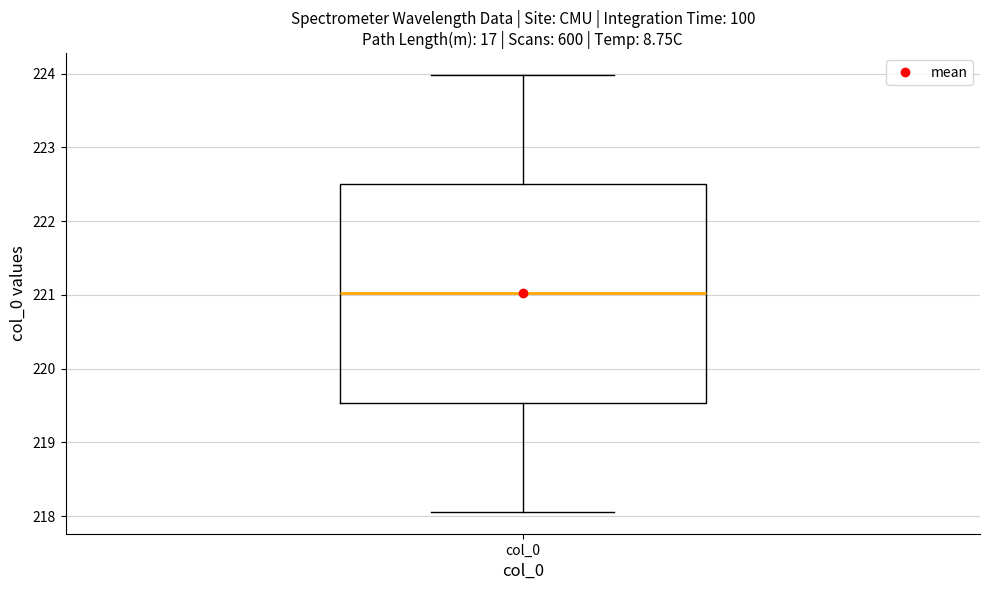

Where does the median line of the box for col_0 sit on the y-axis? The values are not printed on the chart, so give them approximately, as read against the axis.

221.0